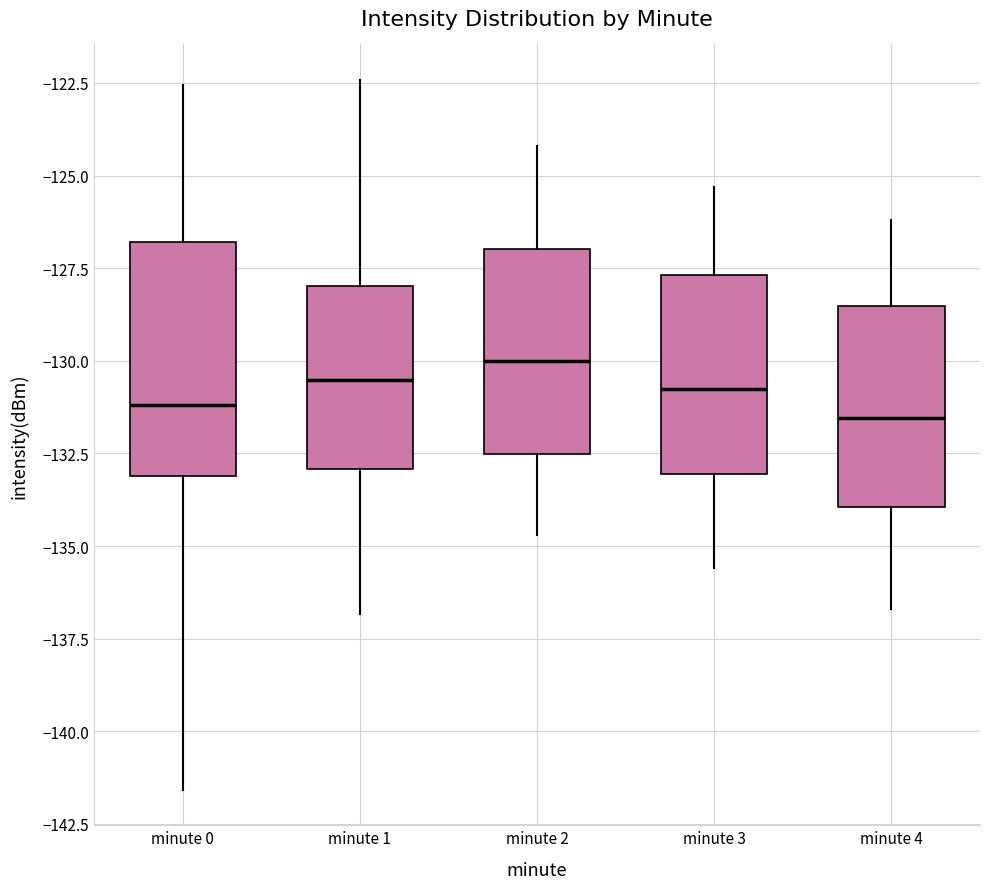

Reading left to right, transcribe this box plot: for each box, give where its median line is, the range the box spans, and where its two whiskers end, as read against the y-axis. The values are not printed on the chart, so give them approximately, as read against the axis.

minute 0: median -131.0, box -133.0 to -127.0, whiskers -141.5 to -122.5
minute 1: median -130.5, box -133.0 to -128.0, whiskers -137.0 to -122.5
minute 2: median -130.0, box -132.5 to -127.0, whiskers -134.5 to -124.0
minute 3: median -130.5, box -133.0 to -127.5, whiskers -135.5 to -125.5
minute 4: median -131.5, box -134.0 to -128.5, whiskers -136.5 to -126.0